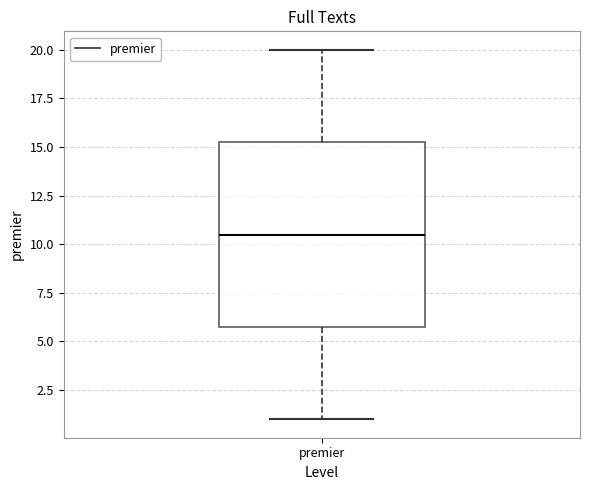

Read this box plot against the y-axis: the position of the median line, the range covered by the box, and the ends of both whiskers. The values are not printed on the chart, so give them approximately, as read against the axis.

median 10.5, box 6.0 to 15.5, whiskers 1.0 to 20.0